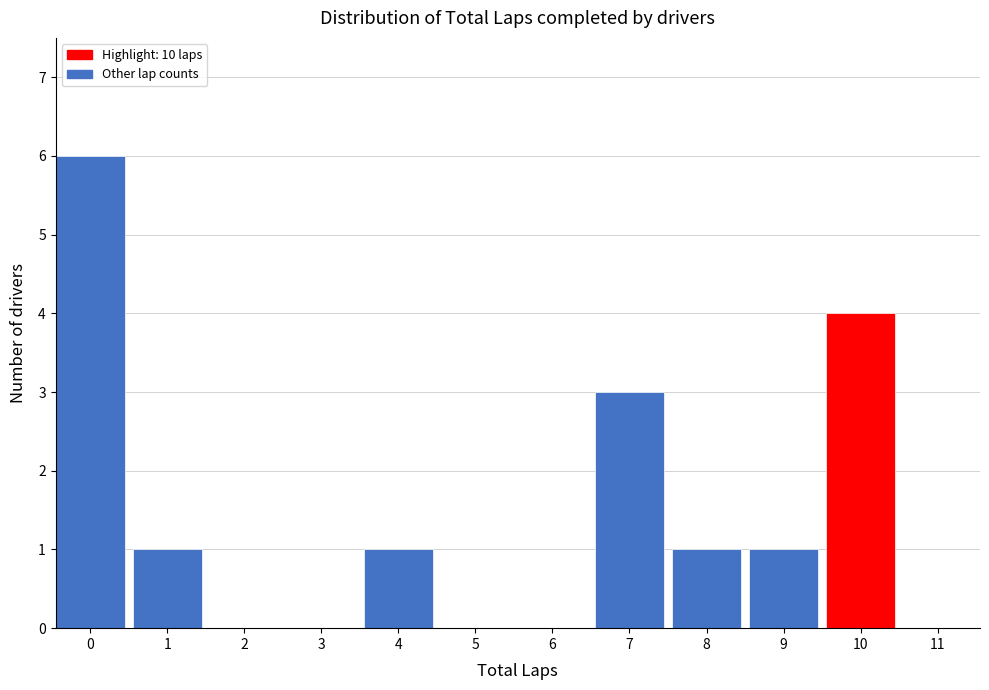

Reading left to right, what are all the values shown in this chart?

0=6	1=1	2=0	3=0	4=1	5=0	6=0	7=3	8=1	9=1	10=4	11=0